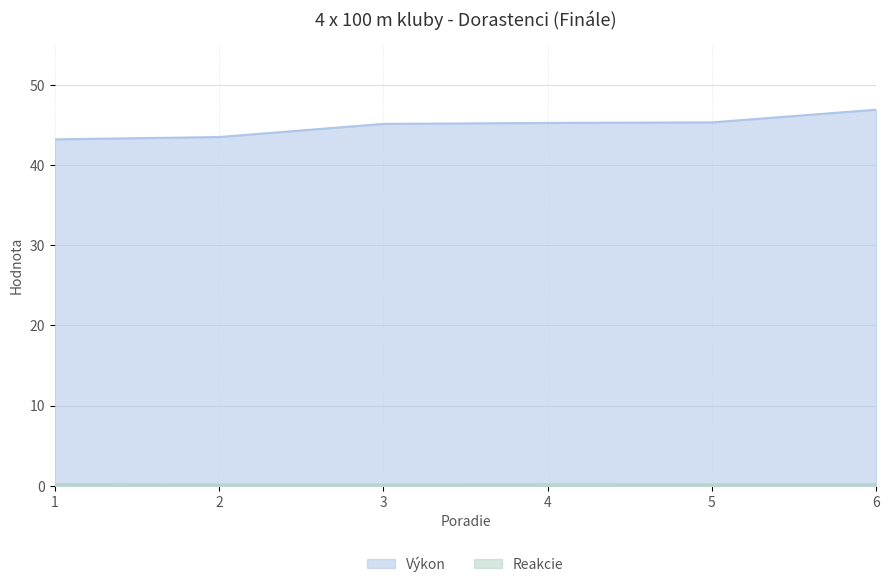

Reading left to right, list all the values displayed in this chart.

Výkon: 43.2	43.5	45.1	45.3	45.3	46.9
Reakcie: 0.2	0.2	0.2	0.2	0.2	0.2